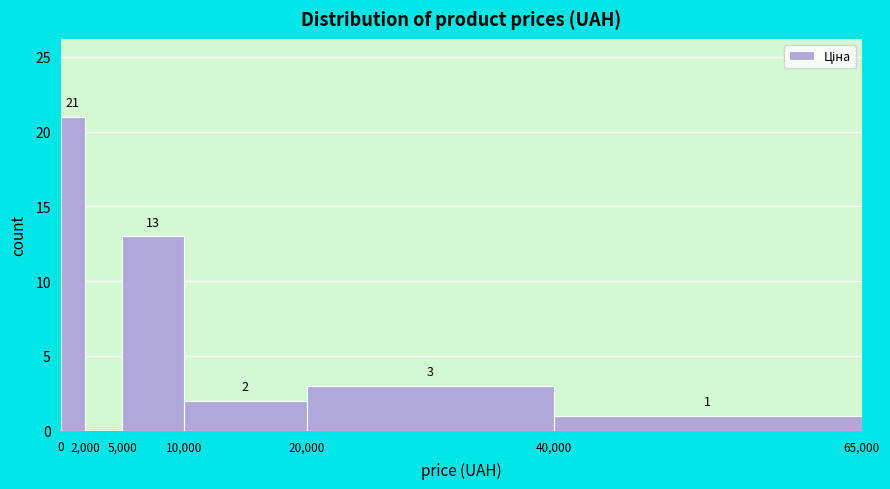

Over which range of the x-axis is the bar tallest?

0 to 2,000